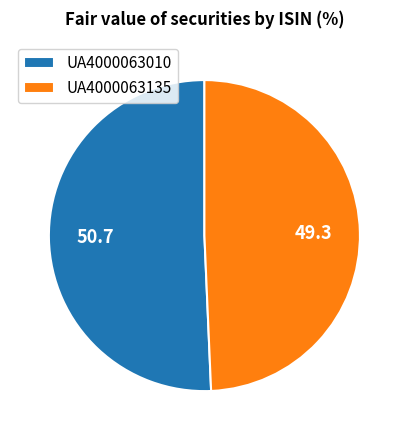

True or false: UA4000063010 accounts for 51% of the total.

True